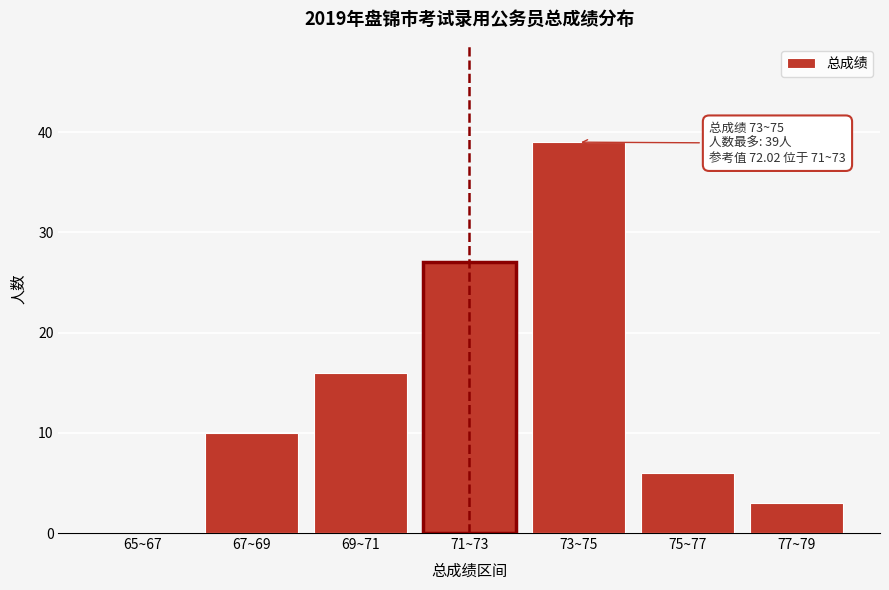

Reading left to right, list all the values displayed in this chart.

65~67=0	67~69=10	69~71=16	71~73=27	73~75=39	75~77=6	77~79=3